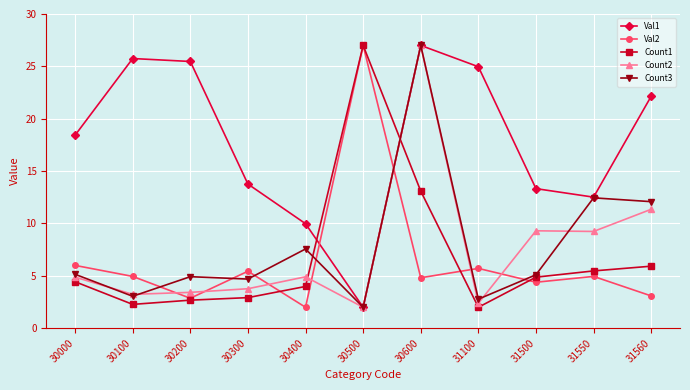

Which series changed the most between 30300 and 31100?

Val1